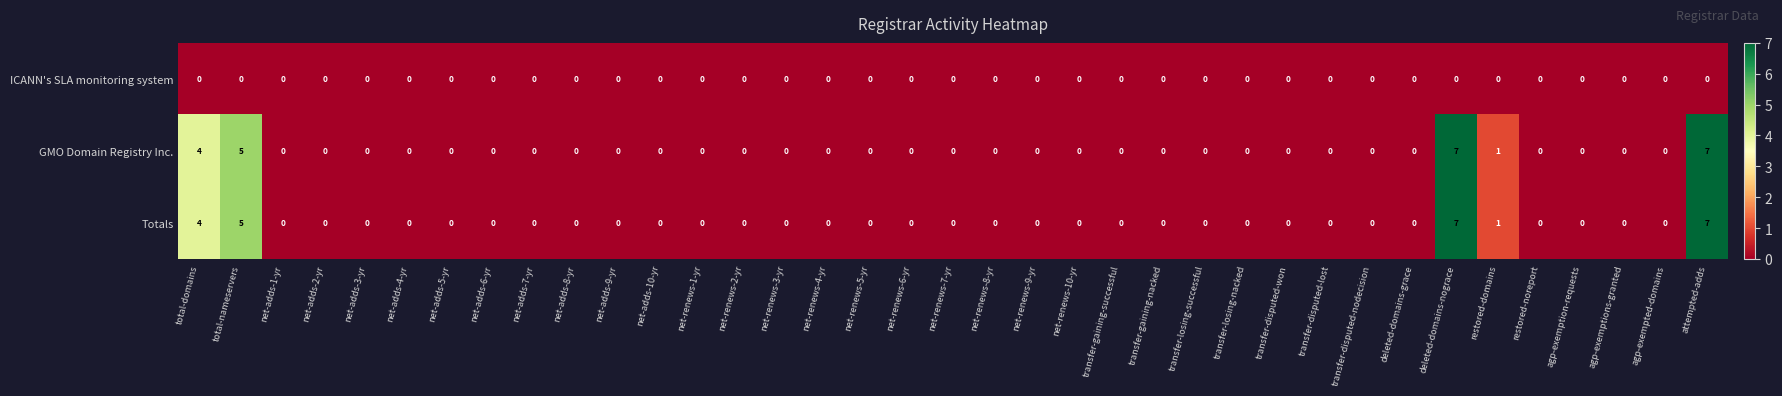

What is the greatest value displayed?

7